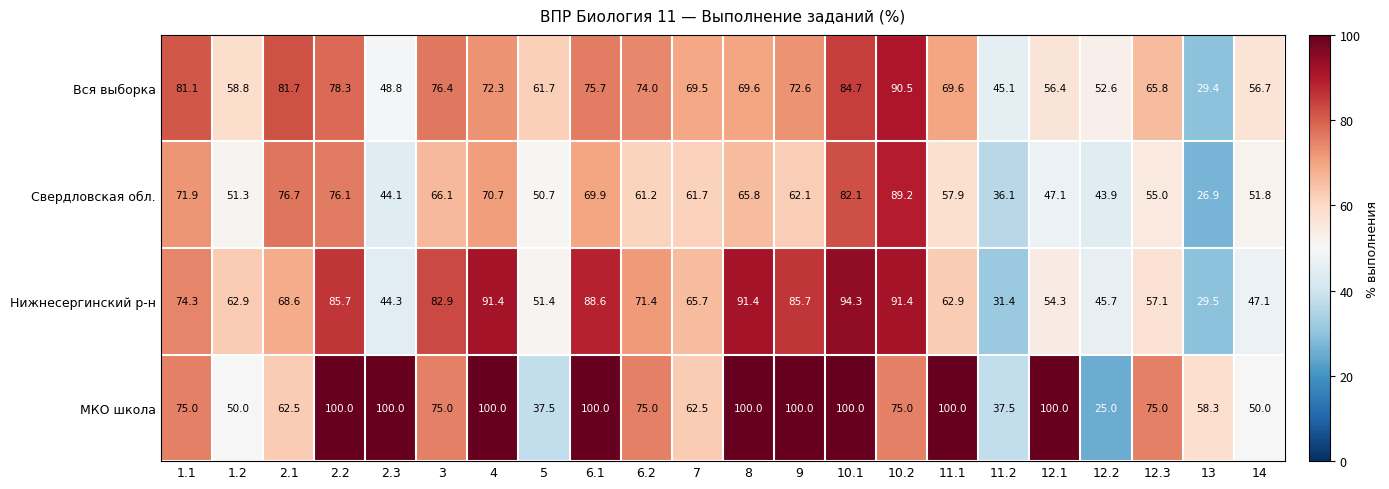

What is the minimum value shown in the chart?

25.0